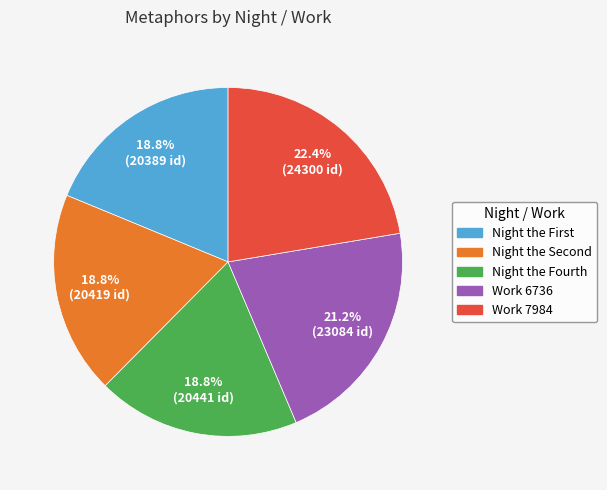

How many segments does this pie chart have?

5